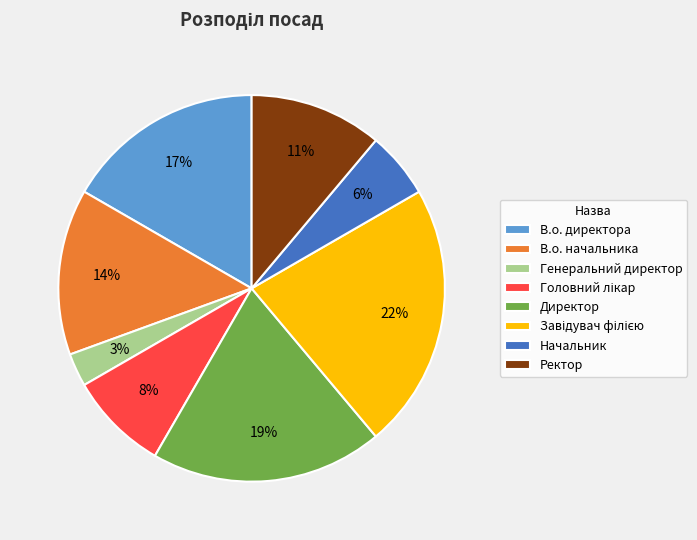

Between Ректор and Генеральний директор, which is larger?

Ректор